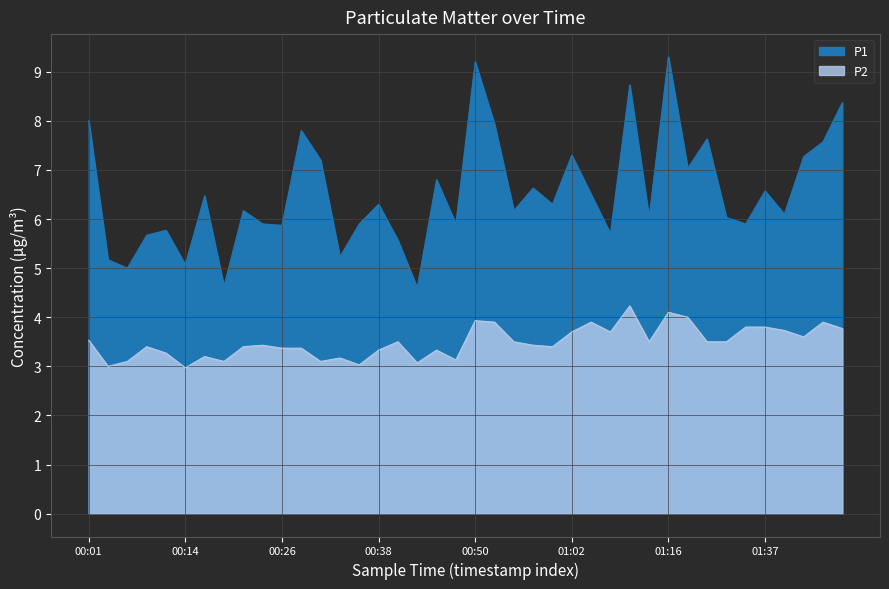

What is the difference between the highest and lowest values at 01:11?

4.5